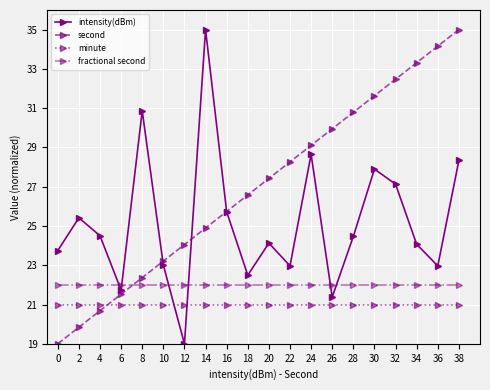

Does the chart have visible grid lines?

Yes